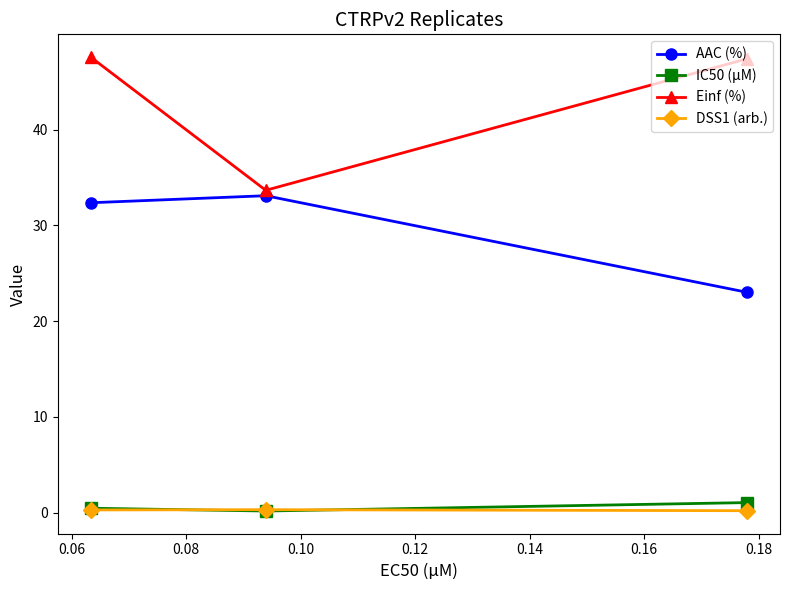

Which series has the largest total across all categories?

Einf (%)